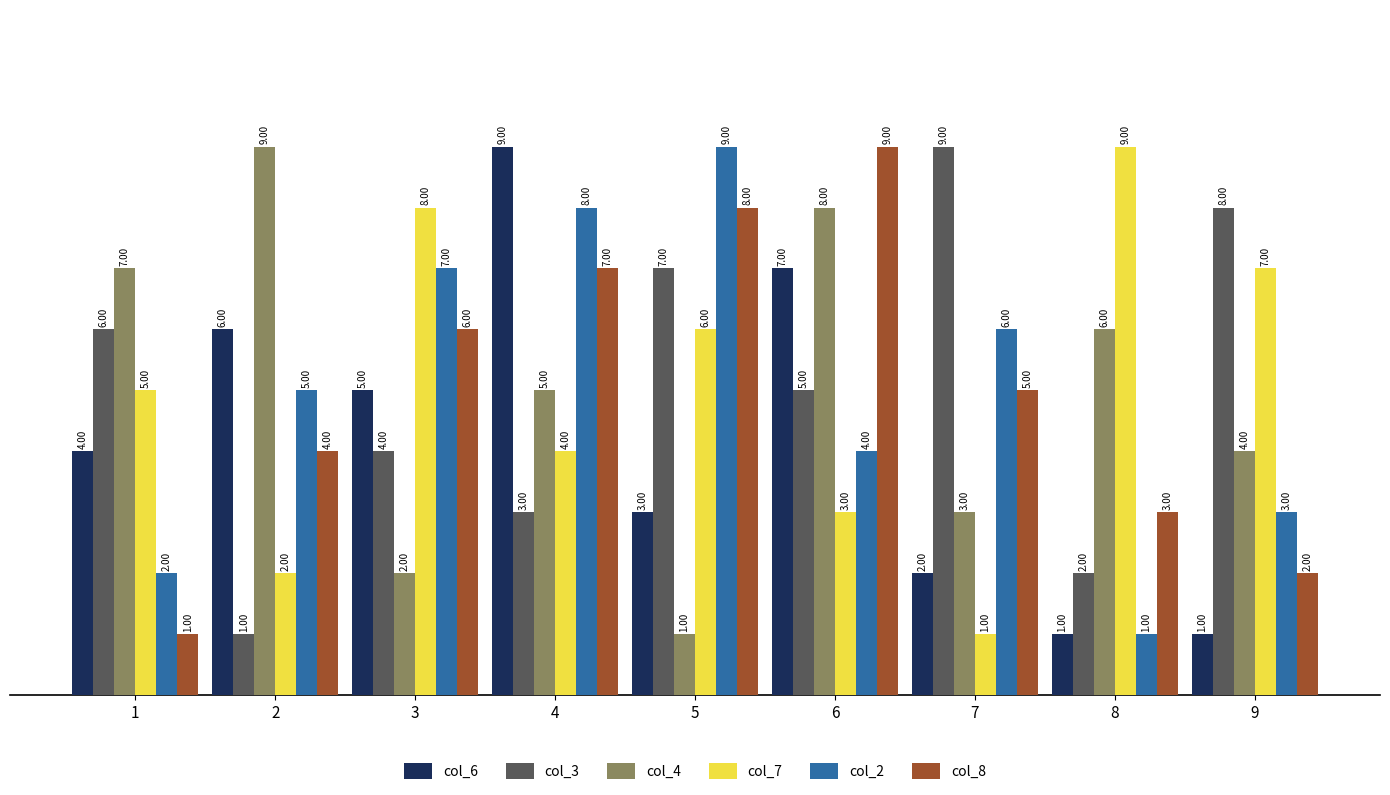

The value of col_3 at 8 is 2. True or false?

True